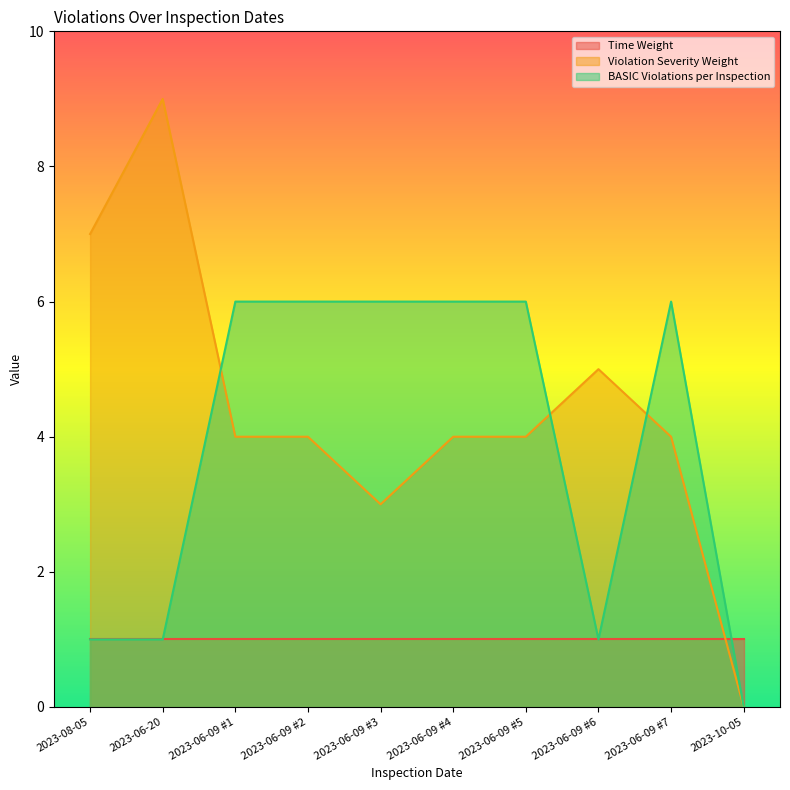

Where does the Violation Severity Weight series first go above 4?

2023-08-05